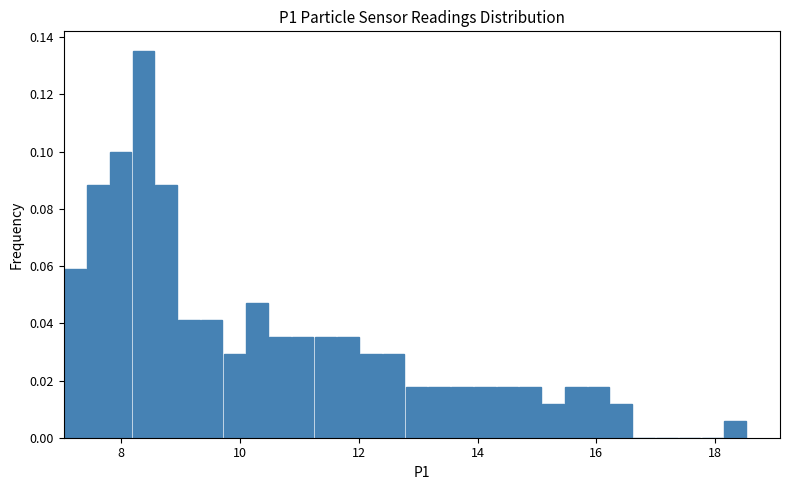

Around what value on the x-axis is the tallest bar? Give the approximate position of its centre, as read against the axis.

8.4